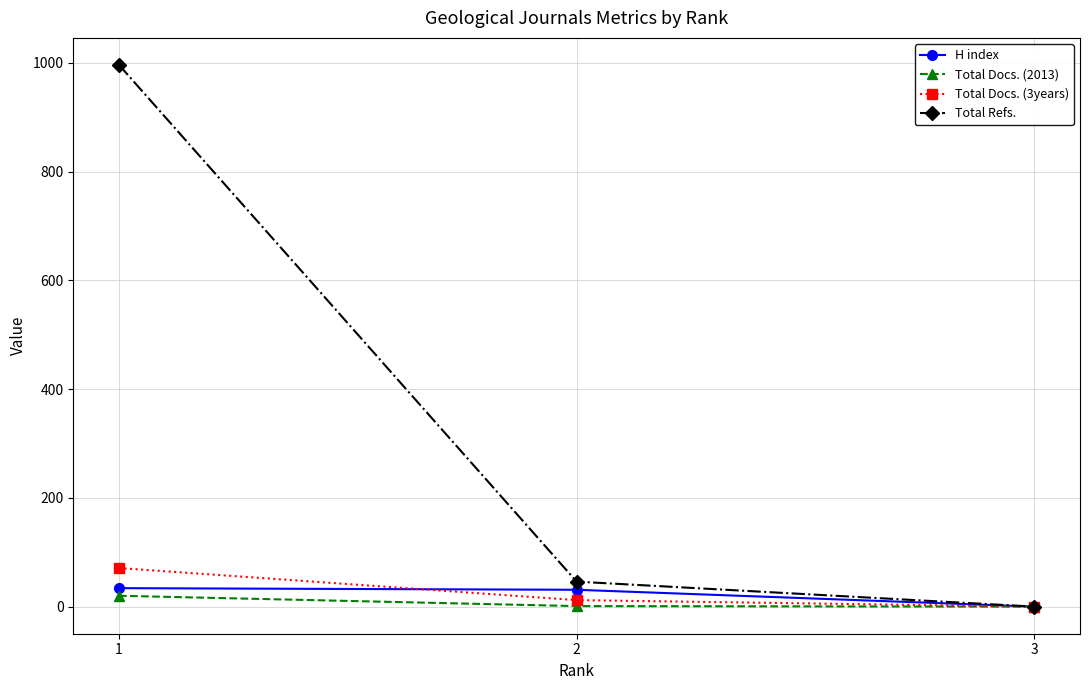

At which label does Total Docs. (3years) reach its minimum?

3